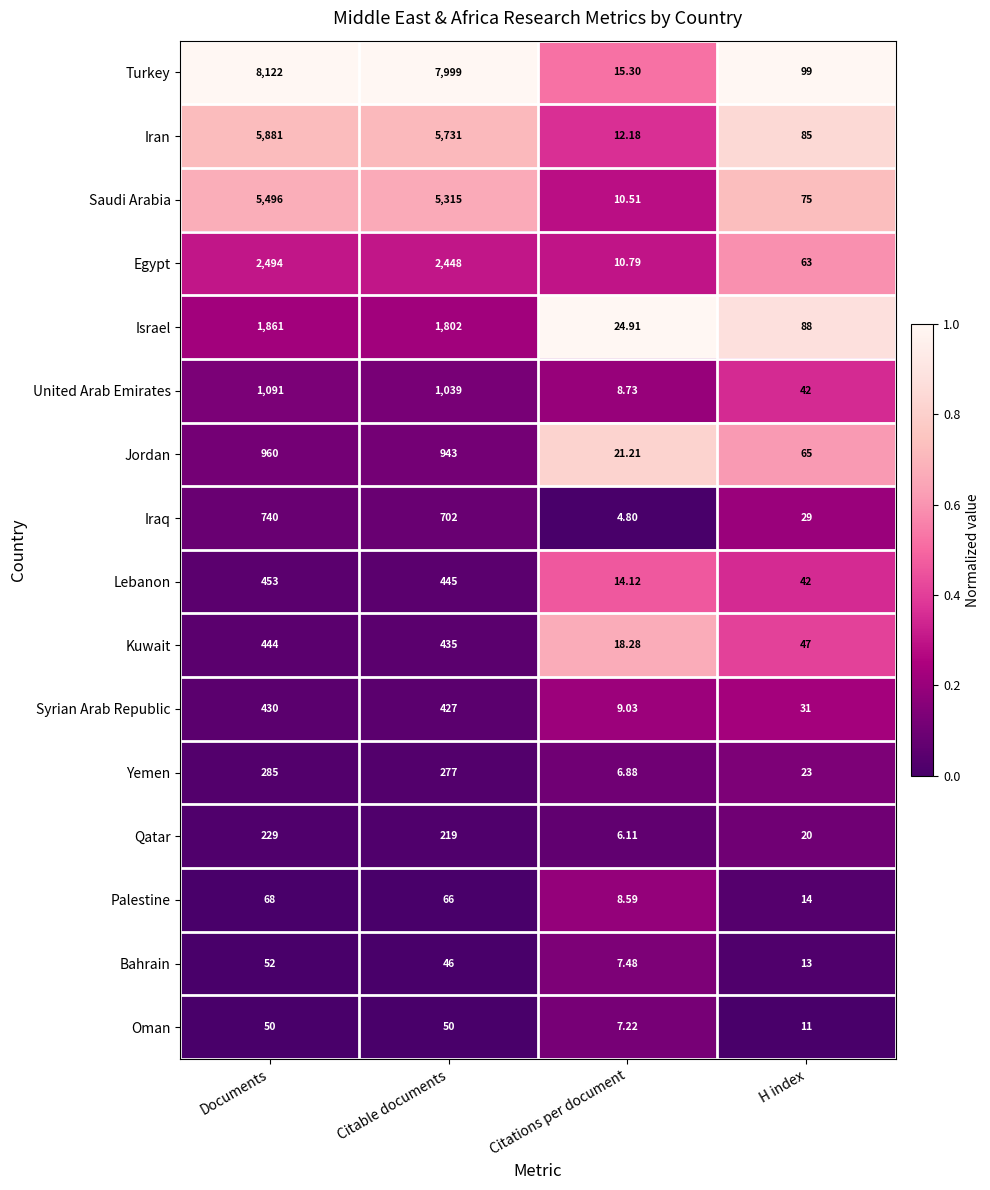

Where is Oman nearest to the value 28?

H index